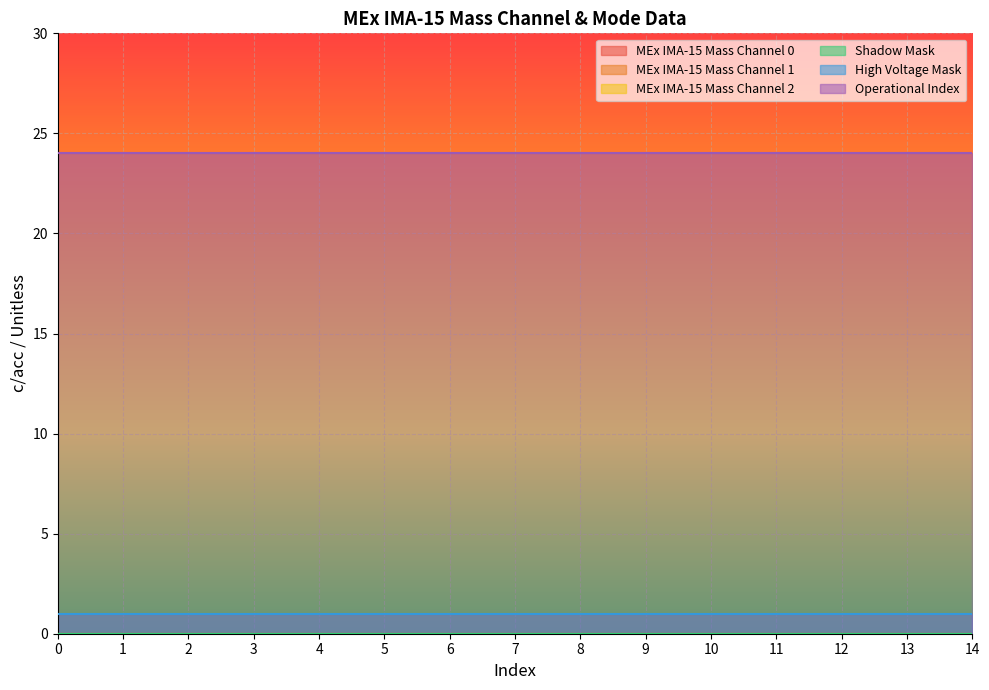

True or false: MEx IMA-15 Mass Channel 2 has more than 0 interior local peaks.

False